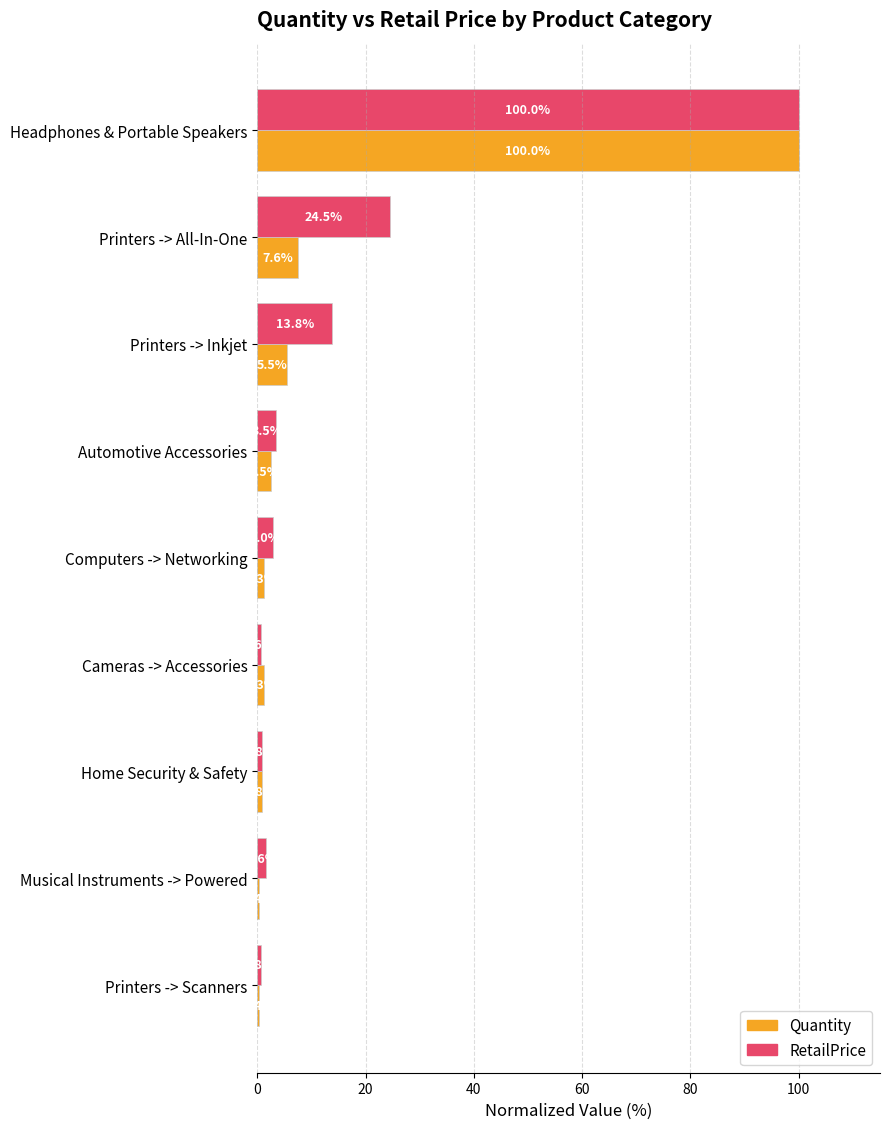

The RetailPrice series shows 0.8 at Printers -> Scanners. True or false?

True